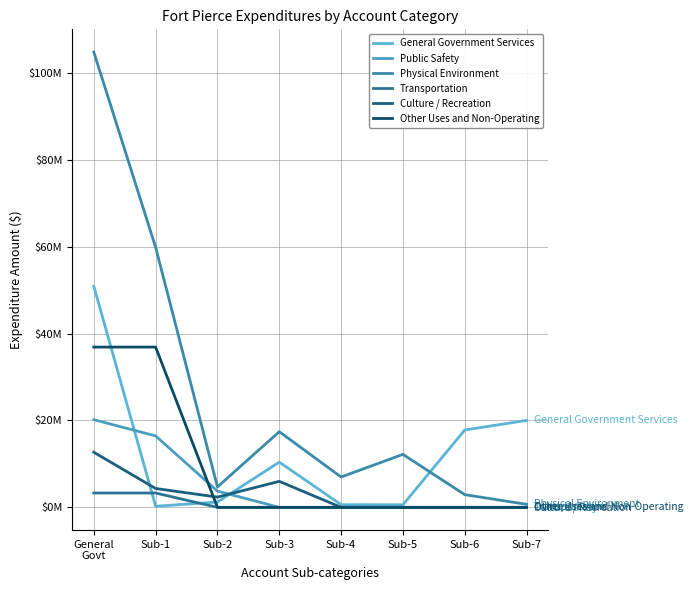

What are all the series names shown in the legend?

General Government Services, Public Safety, Physical Environment, Transportation, Culture / Recreation, Other Uses and Non-Operating